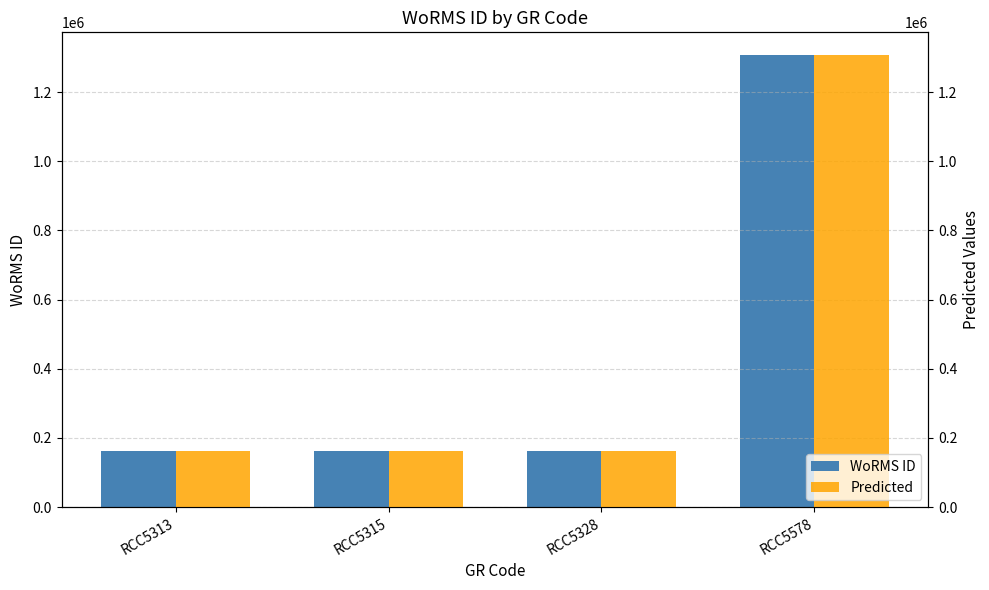

How many WoRMS ID values are between 162927 and 1307640?

4